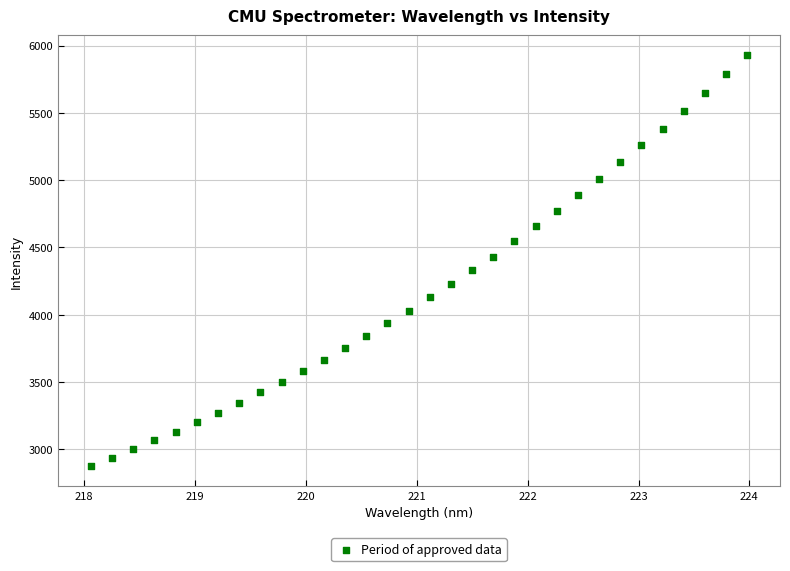

What is the range of X values (max minus min)?

5.9